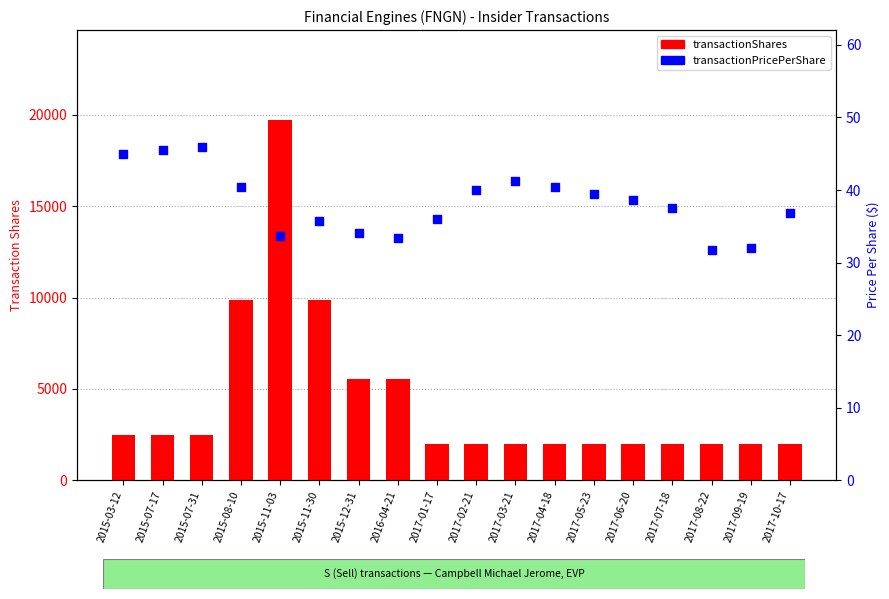

Which series reaches the maximum Y coordinate?

transactionShares